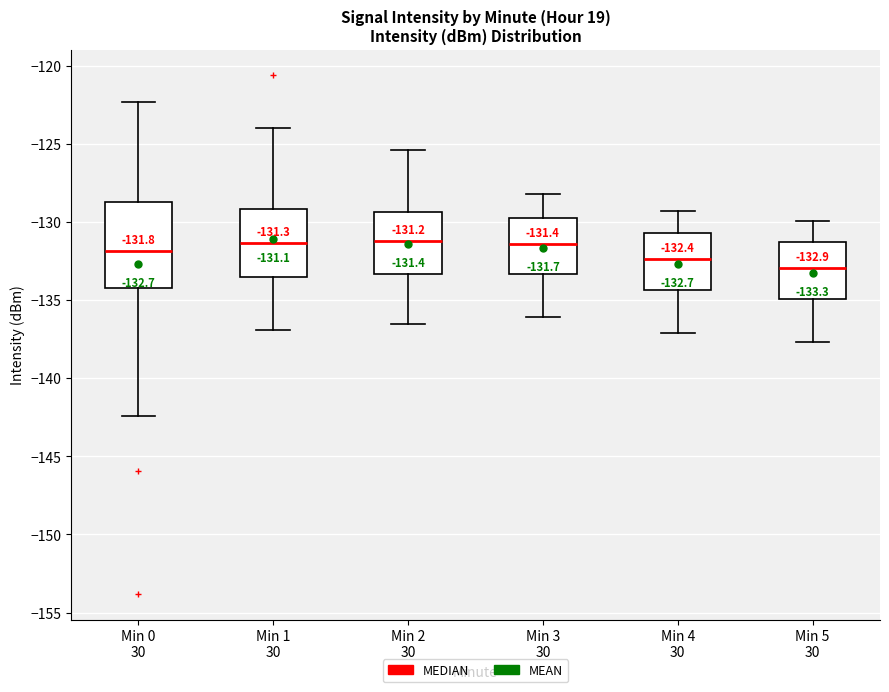

Which box is the tallest, from its lower edge to its upper edge?

Min 0 30